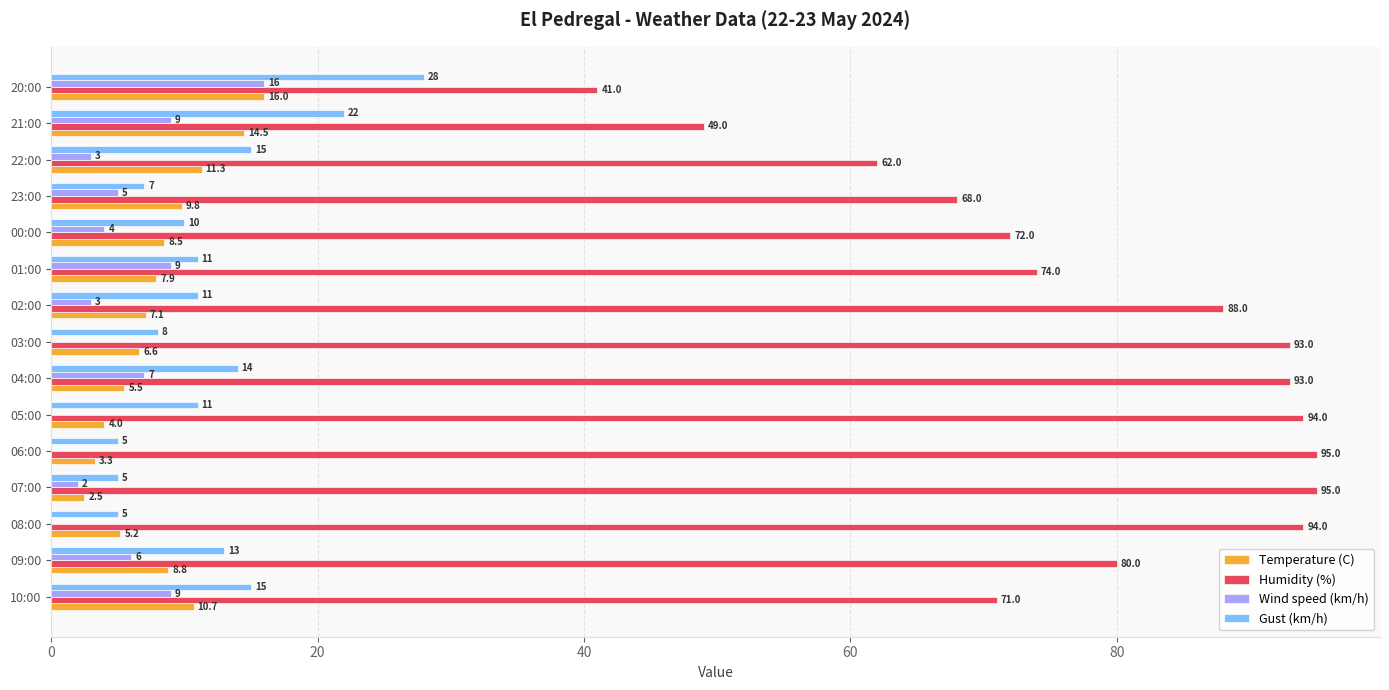

Between 09:00 and 08:00, which series saw the biggest shift?

Humidity (%)